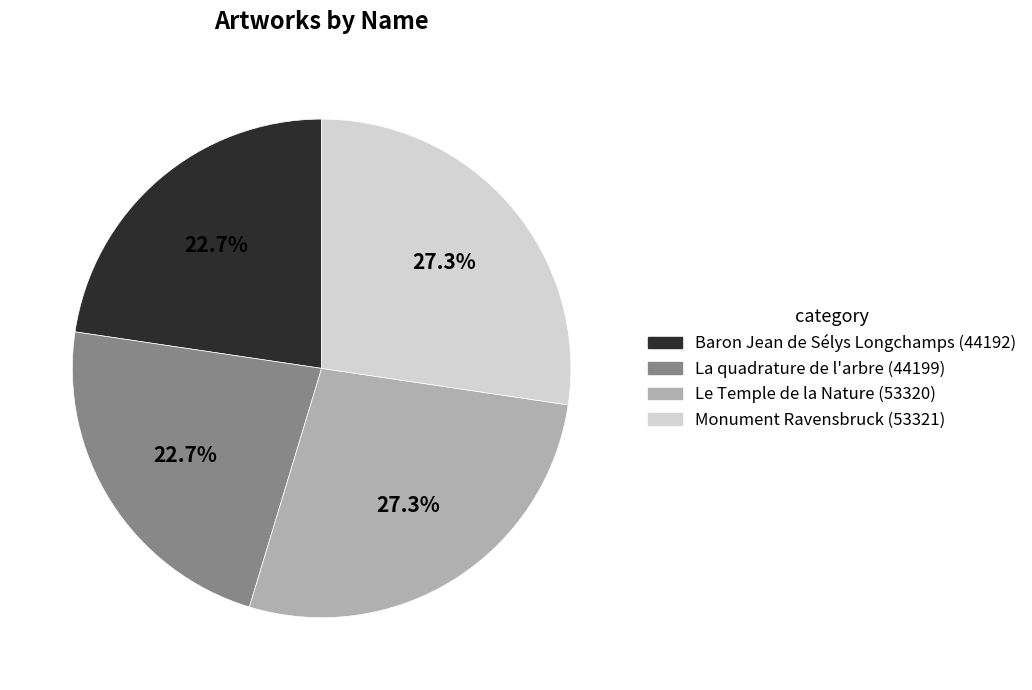

To the nearest percent, what is the difference between the Baron Jean de Sélys Longchamps and Monument Ravensbruck slice percentages?

5%